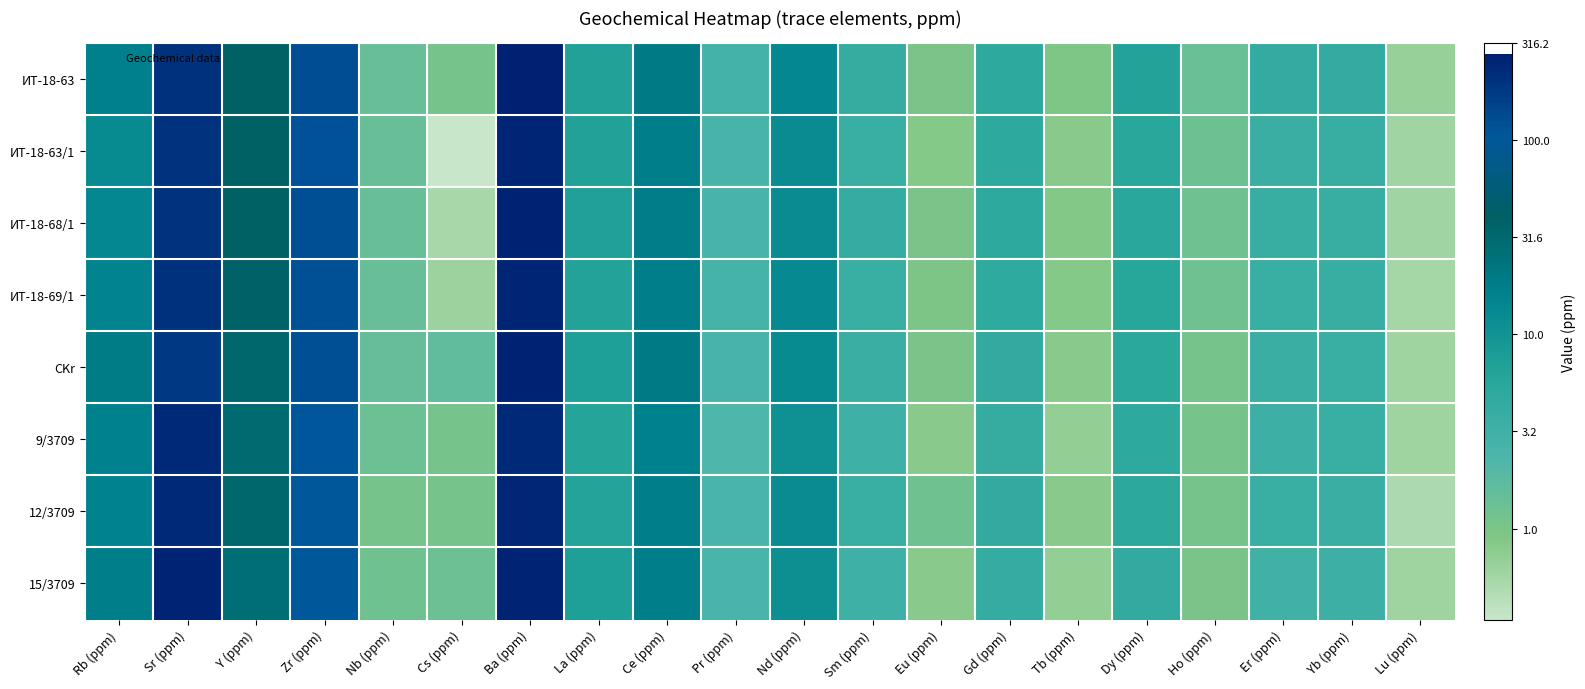

At how many categories does at least one series exceed 2?

3